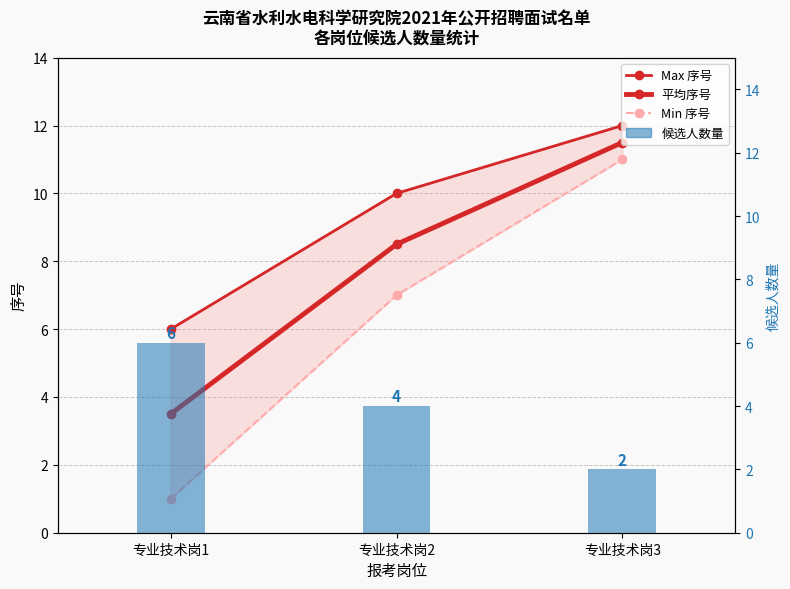

Read the Max 序号 value at 专业技术岗1.

6.0